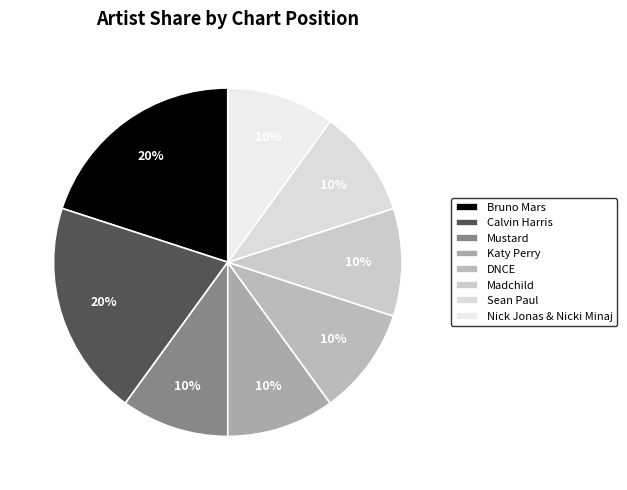

Count the number of slices in the pie.

8